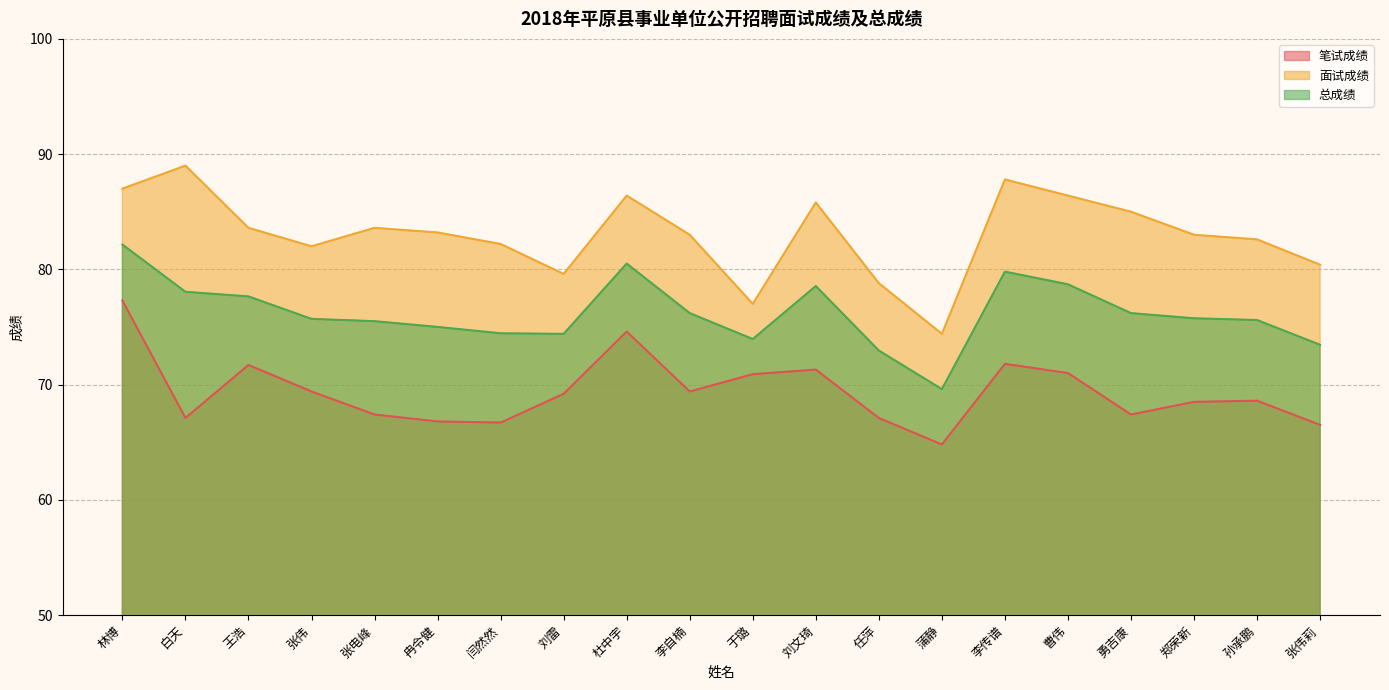

What are all the series names shown in the legend?

笔试成绩, 面试成绩, 总成绩